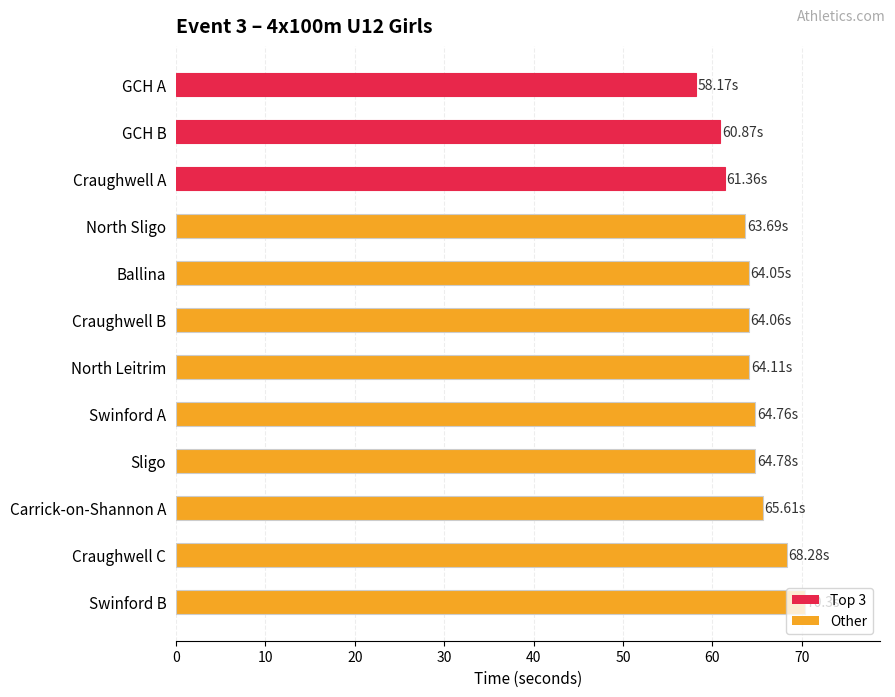

Approximately how many times larger is the value at Carrick-on-Shannon A compared to Swinford B?

0.9